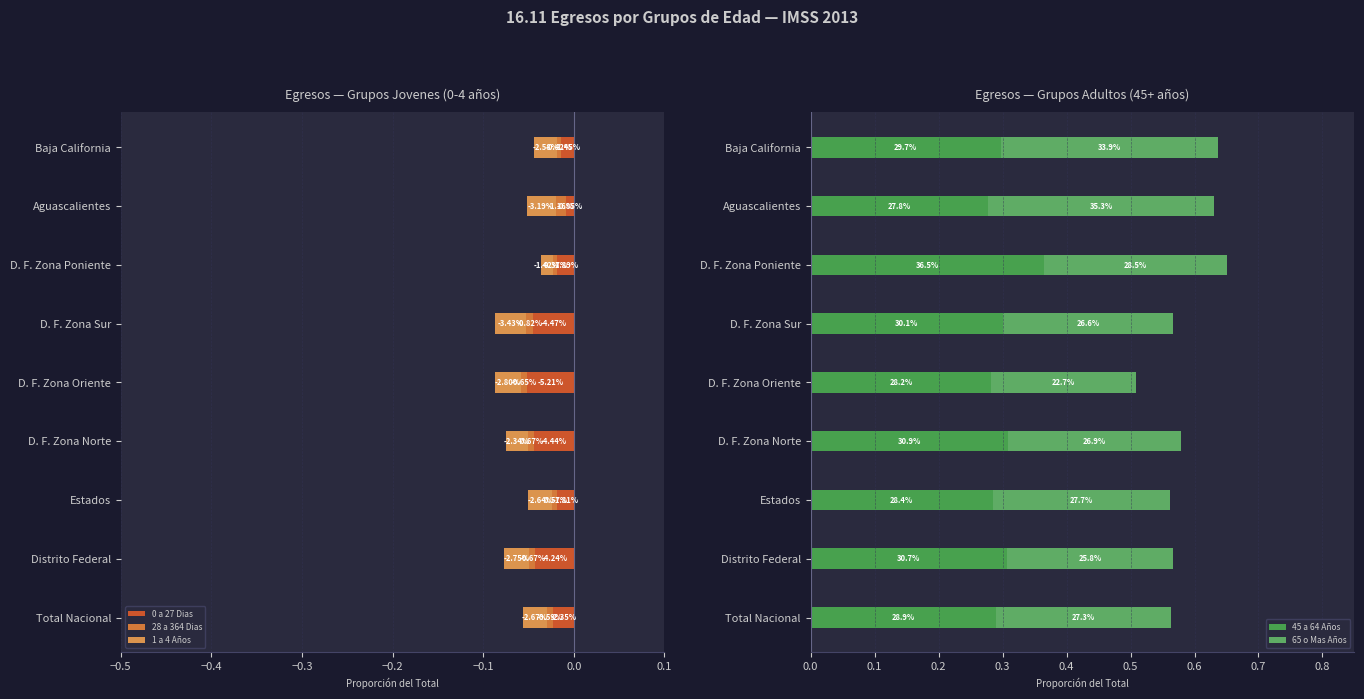

Reading right to left, list all the values displayed in this chart.

0 a 27 Dias: -0.0	-0.0	-0.0	-0.0	-0.1	-0.0	-0.0	-0.0	-0.0
28 a 364 Dias: -0.0	-0.0	-0.0	-0.0	-0.0	-0.0	-0.0	-0.0	-0.0
1 a 4 Años: -0.0	-0.0	-0.0	-0.0	-0.0	-0.0	-0.0	-0.0	-0.0
45 a 64 Años: 0.3	0.3	0.4	0.3	0.3	0.3	0.3	0.3	0.3
65 o Mas Años: 0.3	0.4	0.3	0.3	0.2	0.3	0.3	0.3	0.3